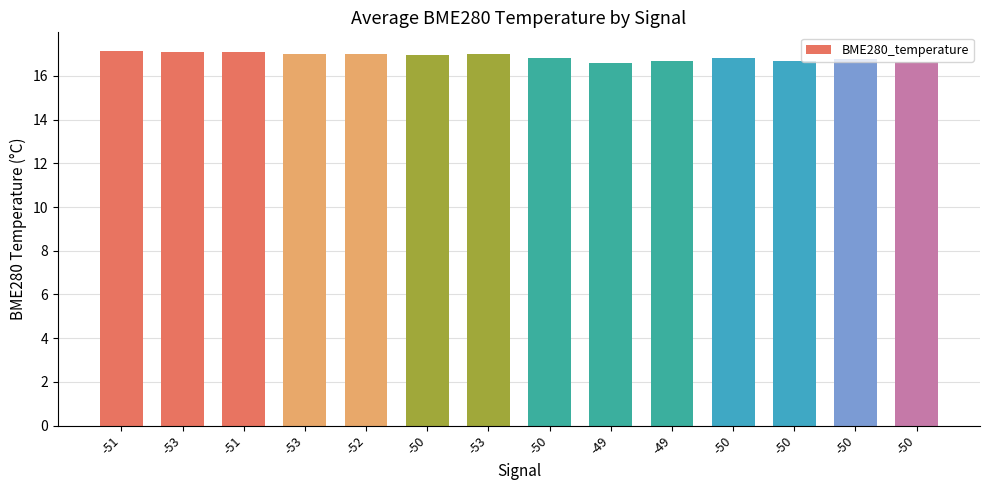

How many bars are there in total?

14